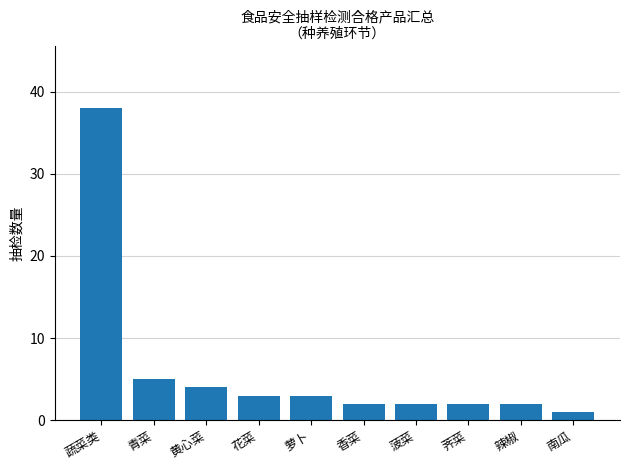

Reading left to right, transcribe all the data shown in this chart.

38	5	4	3	3	2	2	2	2	1